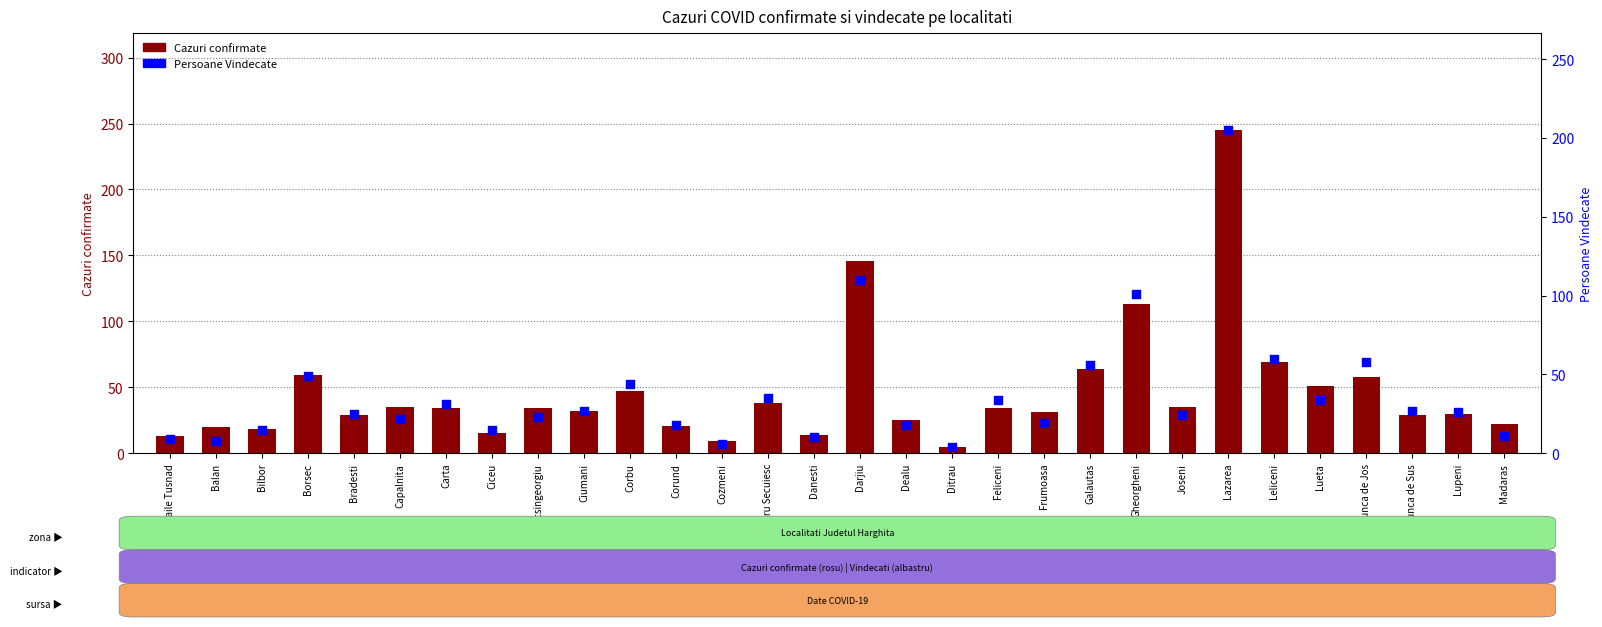

Is the value of Cazuri confirmate at Borsec greater than the value of Persoane Vindecate at Feliceni?

Yes